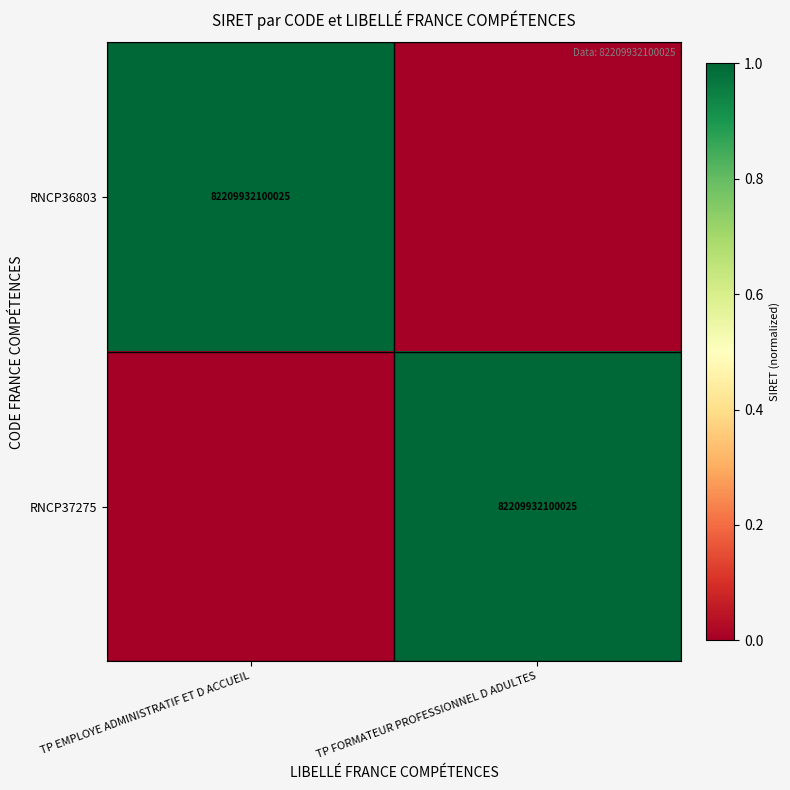

The value of RNCP36803 at TP EMPLOYE ADMINISTRATIF ET D ACCUEIL is 82209932100025. True or false?

True